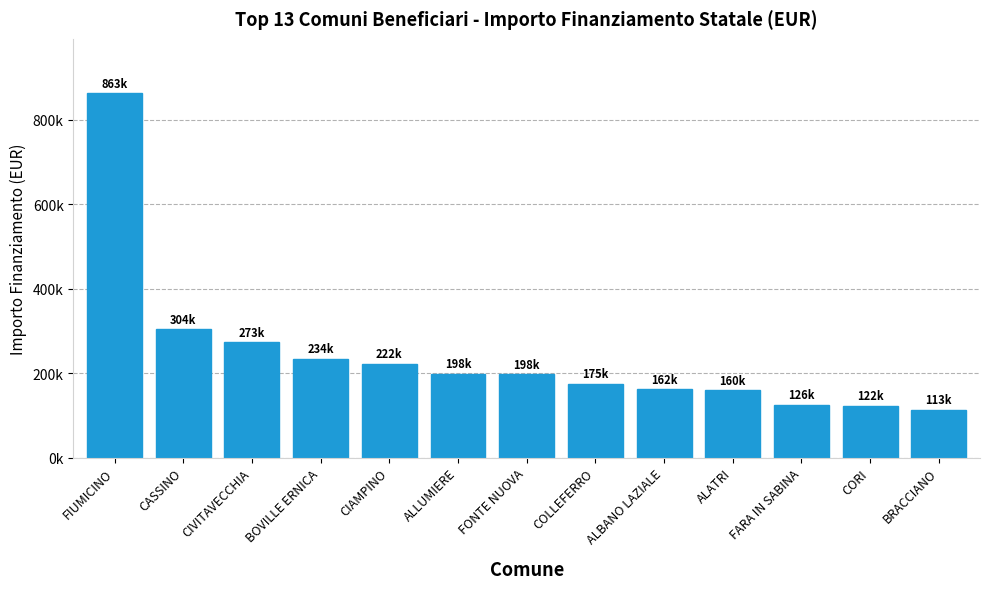

List the labels in order of value, largest first.

FIUMICINO, CASSINO, CIVITAVECCHIA, BOVILLE ERNICA, CIAMPINO, ALLUMIERE, FONTE NUOVA, COLLEFERRO, ALBANO LAZIALE, ALATRI, FARA IN SABINA, CORI, BRACCIANO